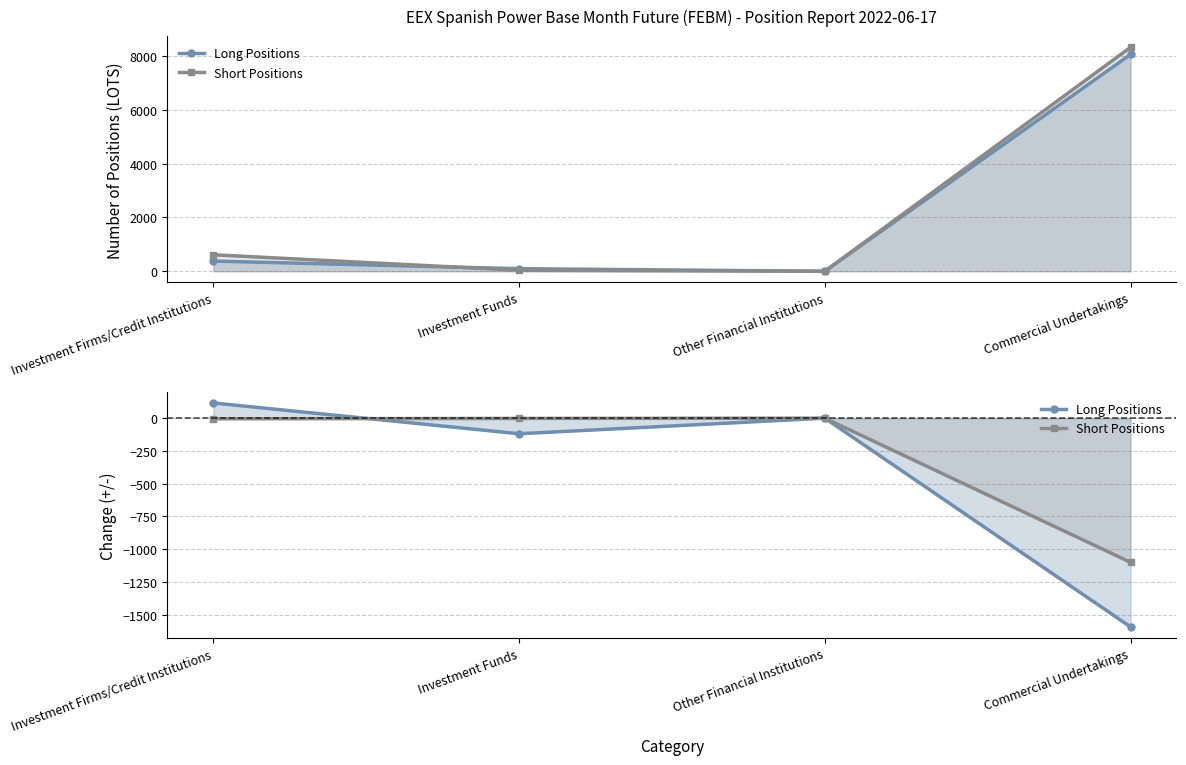

The value of Long Positions at Other Financial Institutions is 0.0. True or false?

True